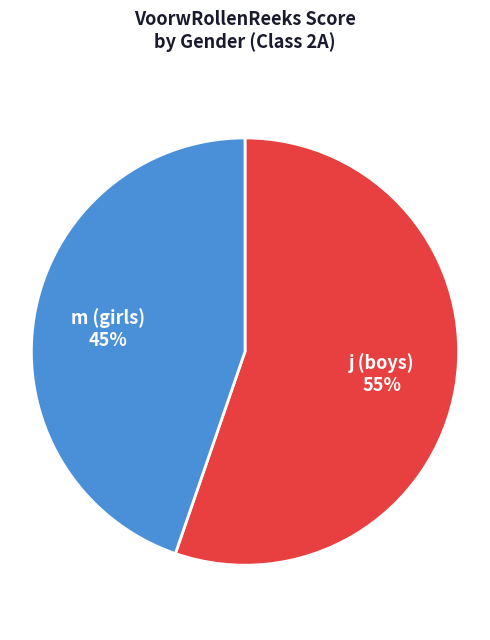

To the nearest percent, what is the average slice percentage?

50%